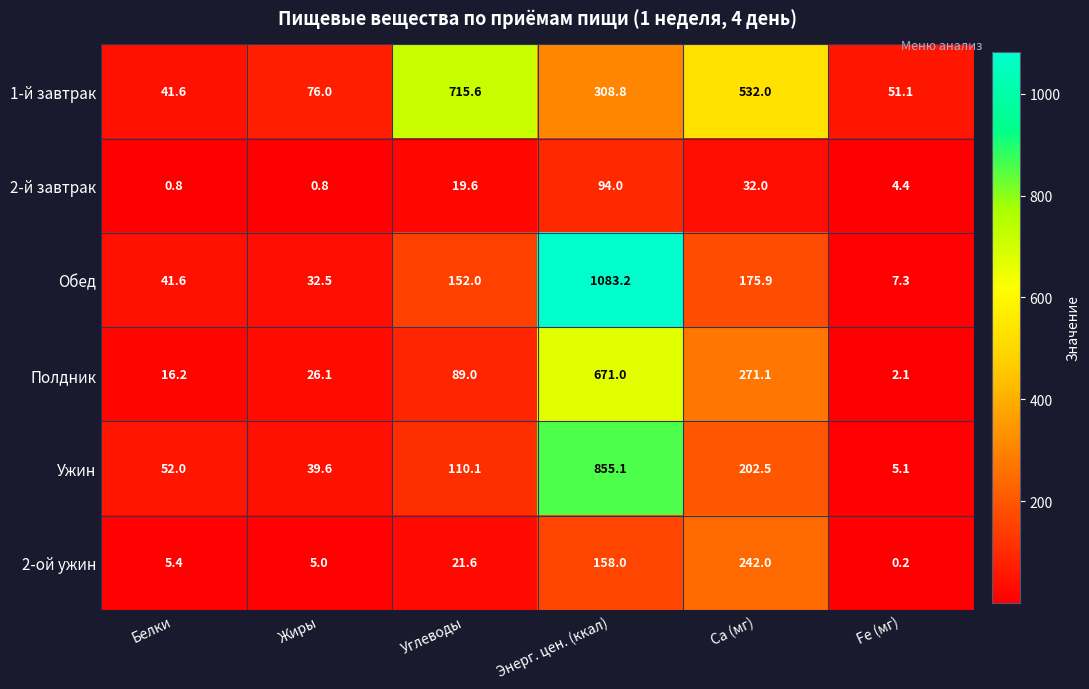

What value does the Полдник series have at Fe (мг)?

2.1